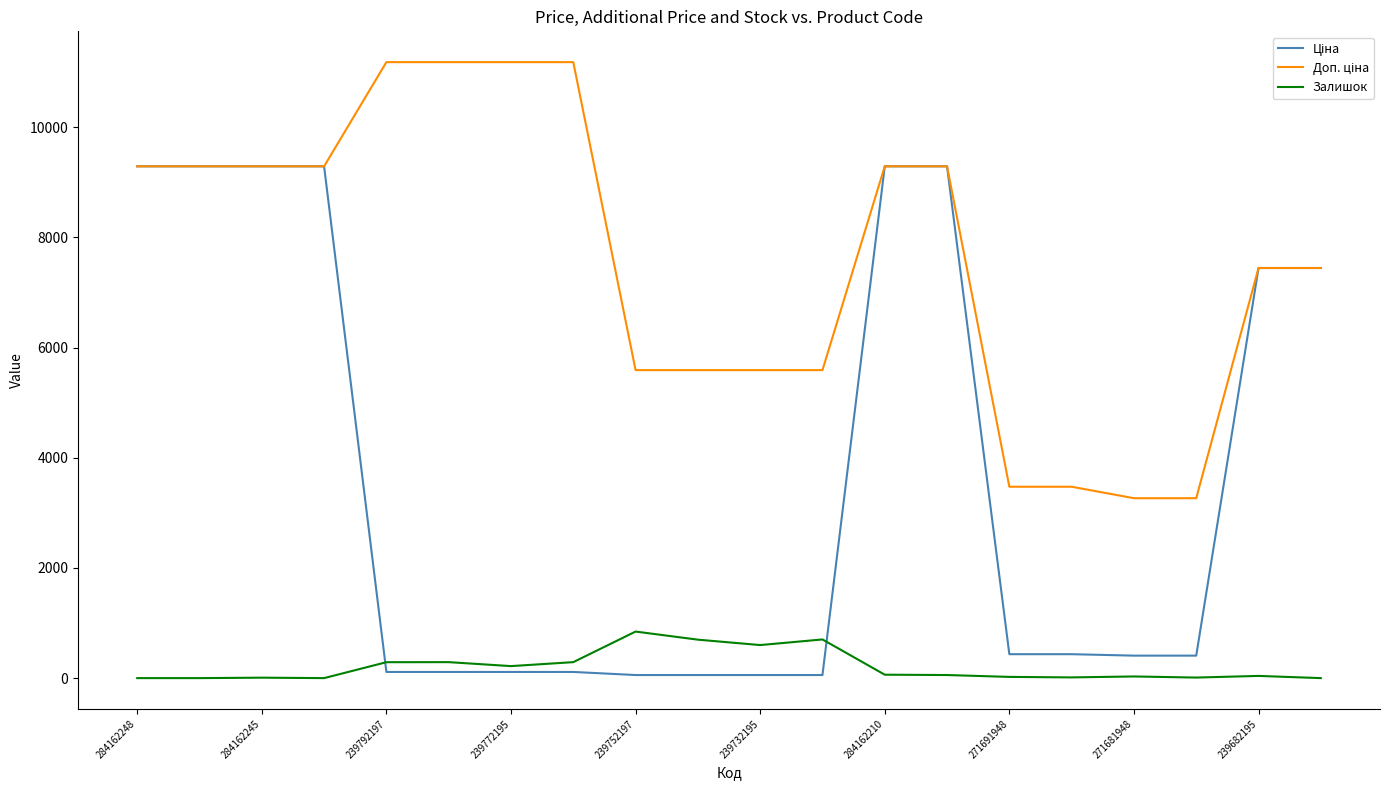

True or false: Залишок has a value of 0.0 at 284162248.

True